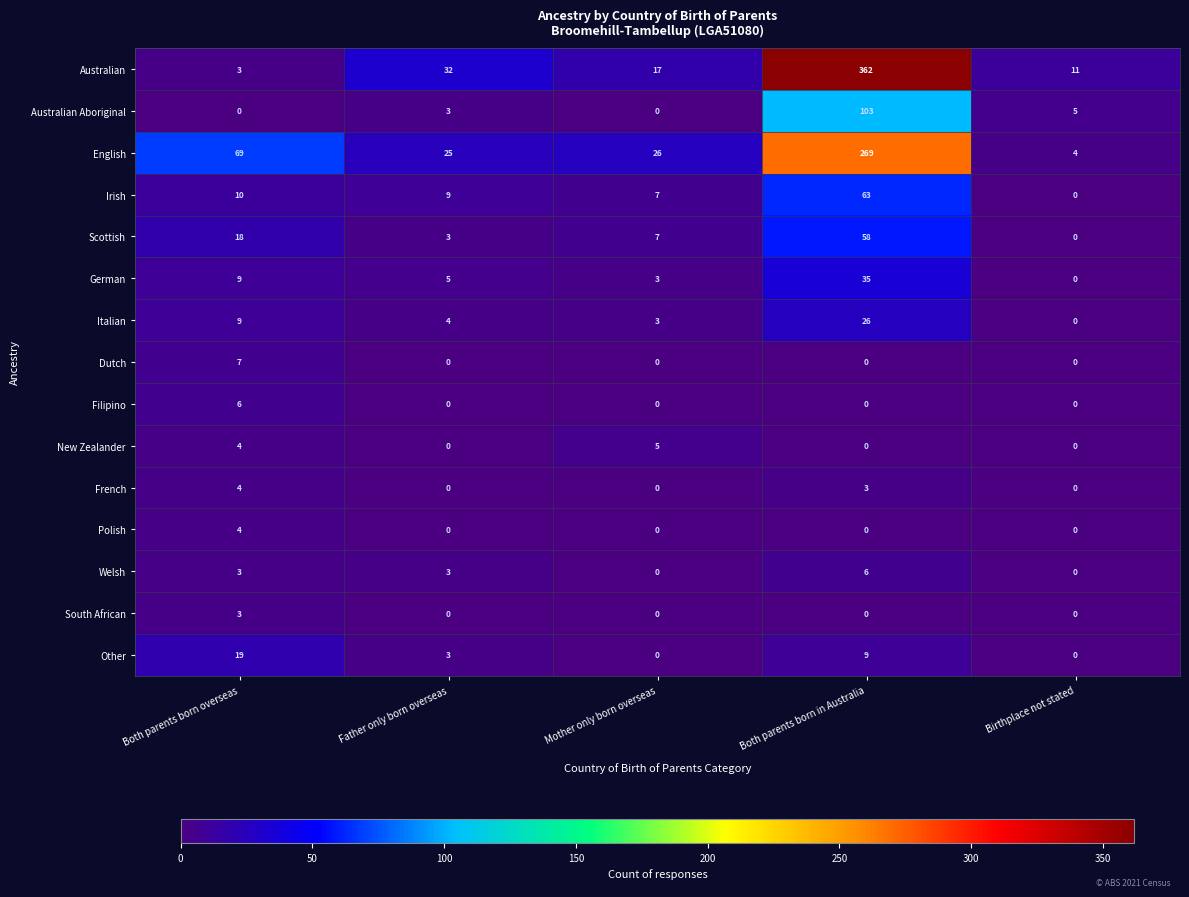

Which series has the largest total across all categories?

Australian